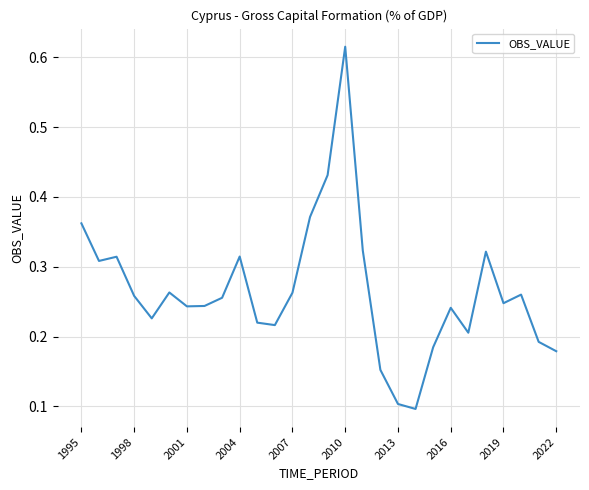

What is the sum of all values?

7.4